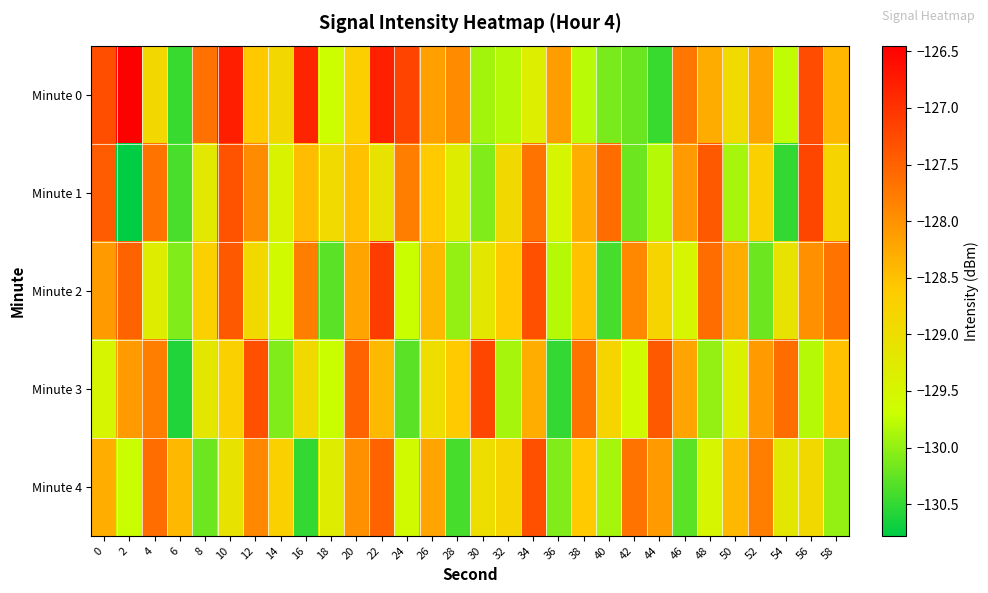

Which series has the largest total across all categories?

Minute 0